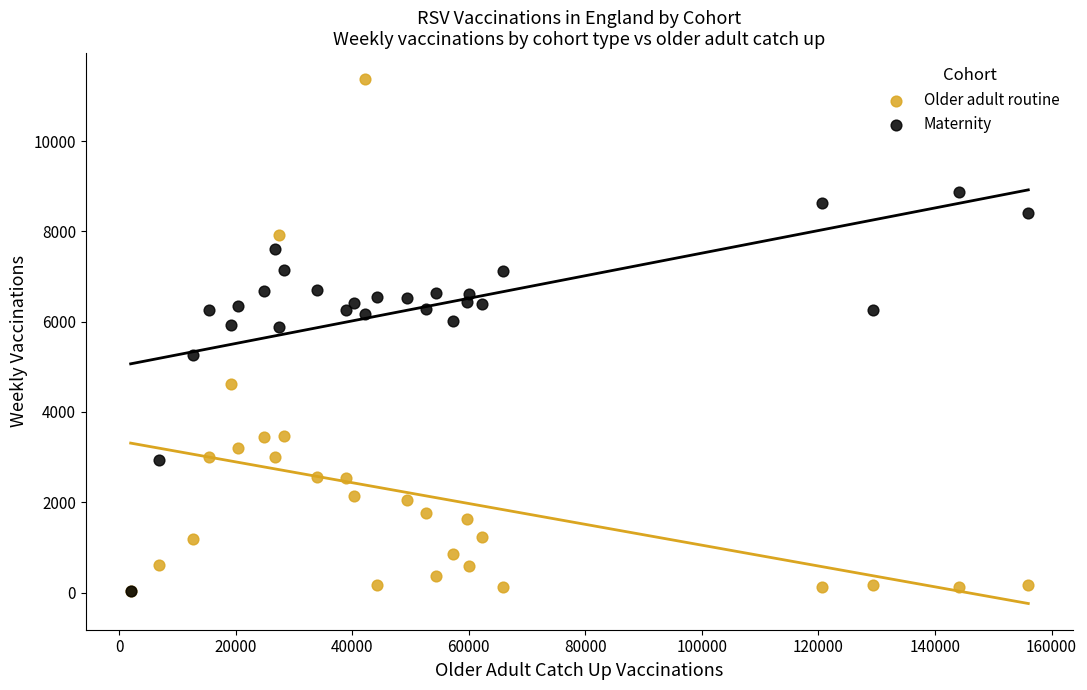

What are all the series names shown in the legend?

Older adult routine, Maternity